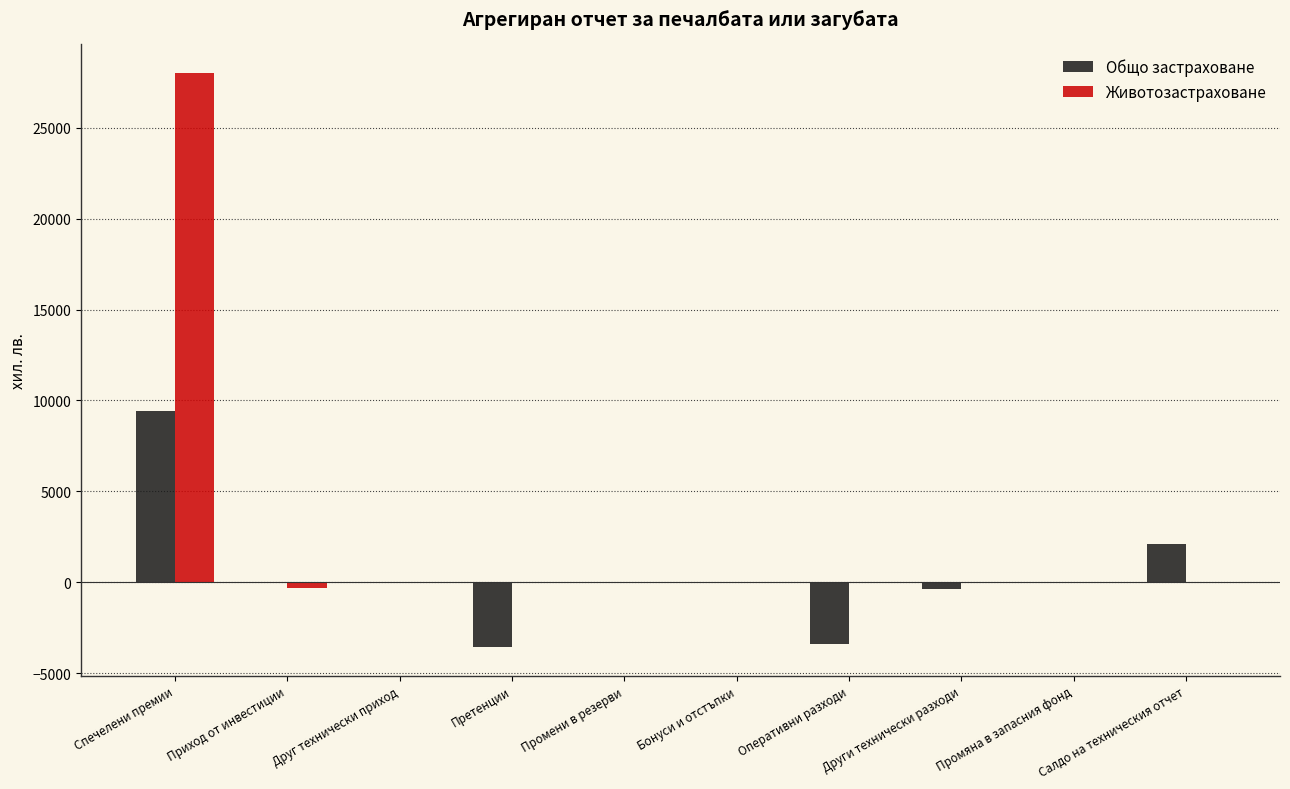

At which label does Животозастраховане first exceed 0?

Спечелени премии